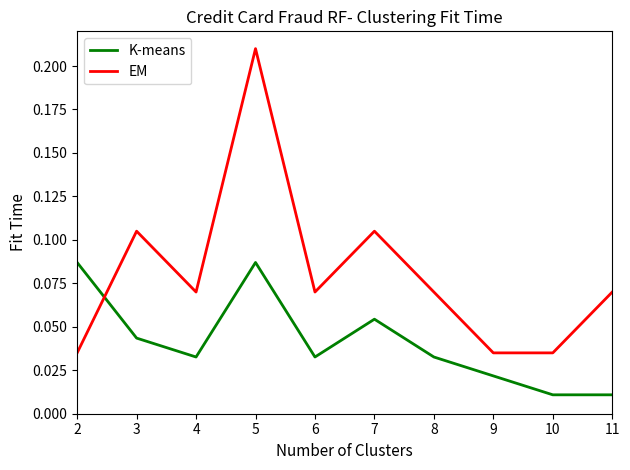

Which series has the largest range (max minus min)?

EM